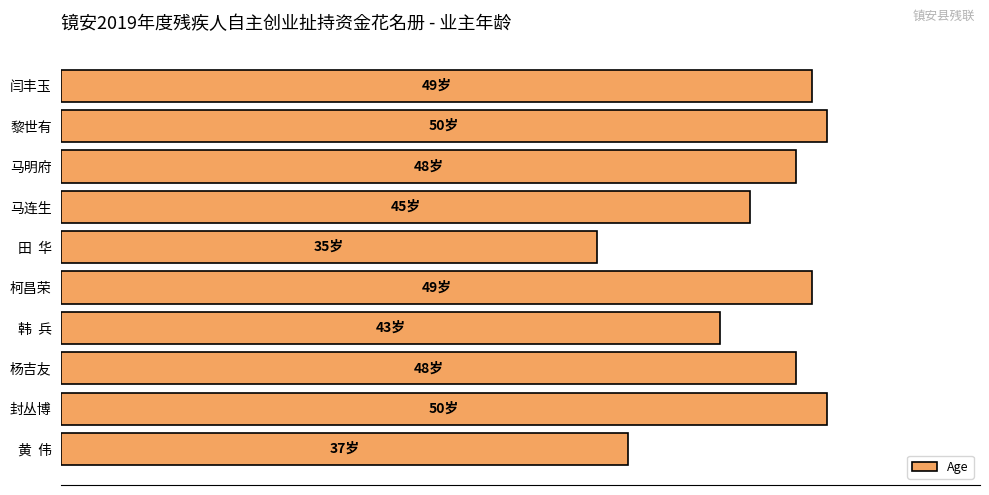

What is the difference between the maximum and minimum values?

15